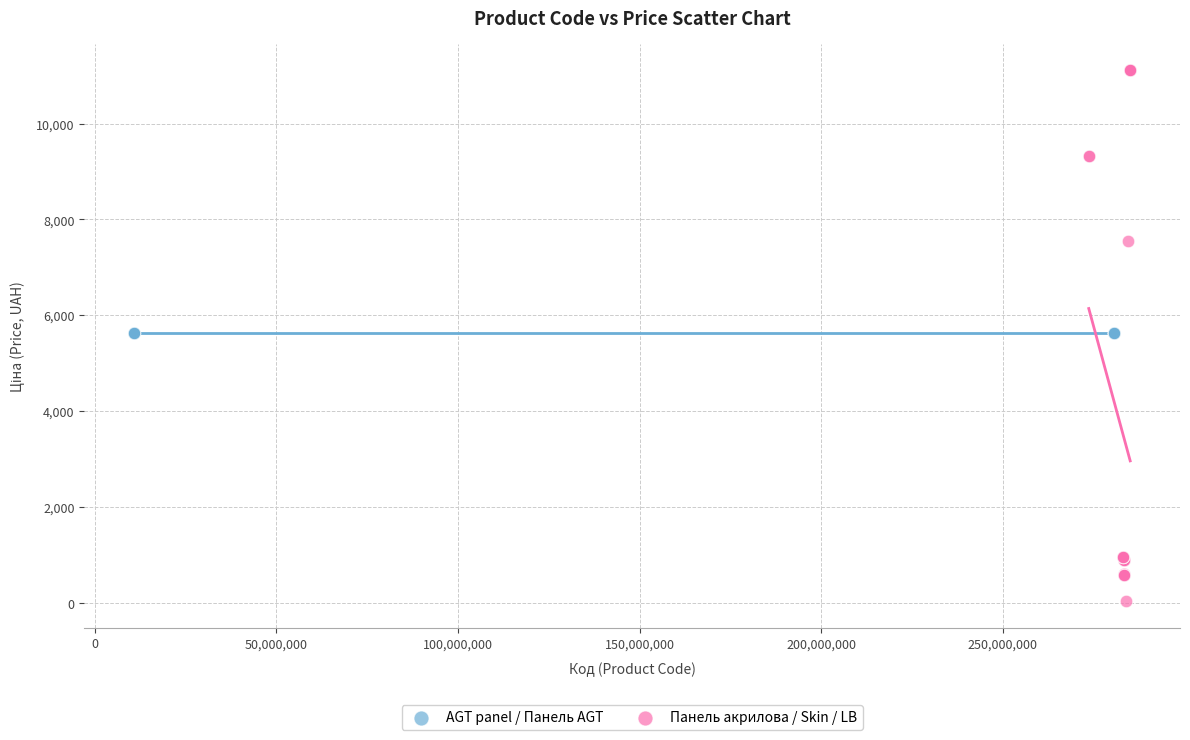

Which series contains the highest Y value?

Панель акрилова / Skin / LB